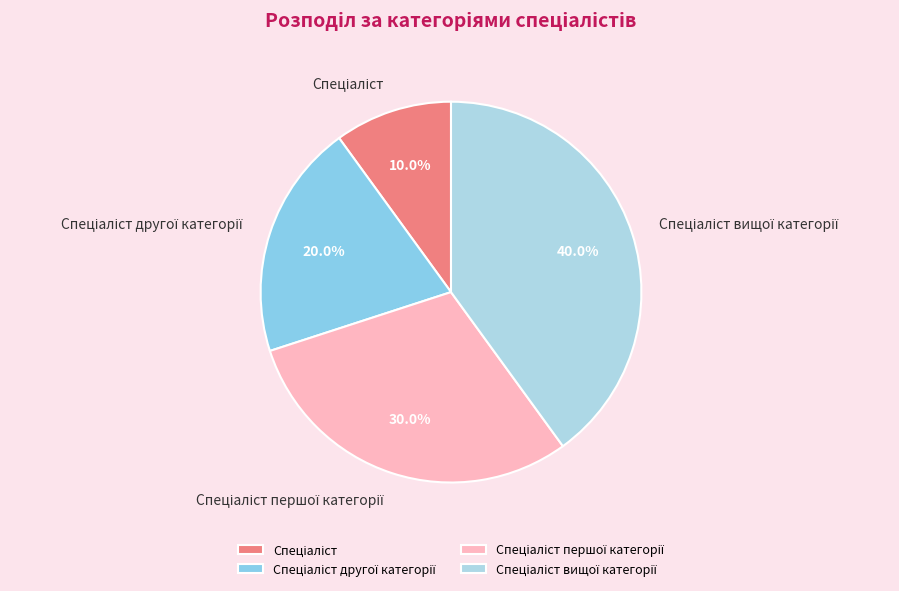

Is there any slice that represents more than half of the pie?

No